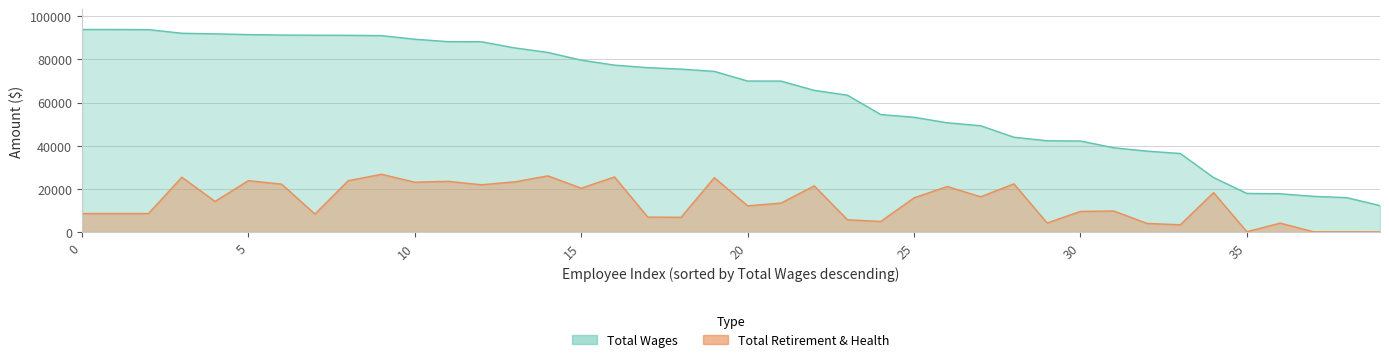

What is the label of the 11th point from the right?

29